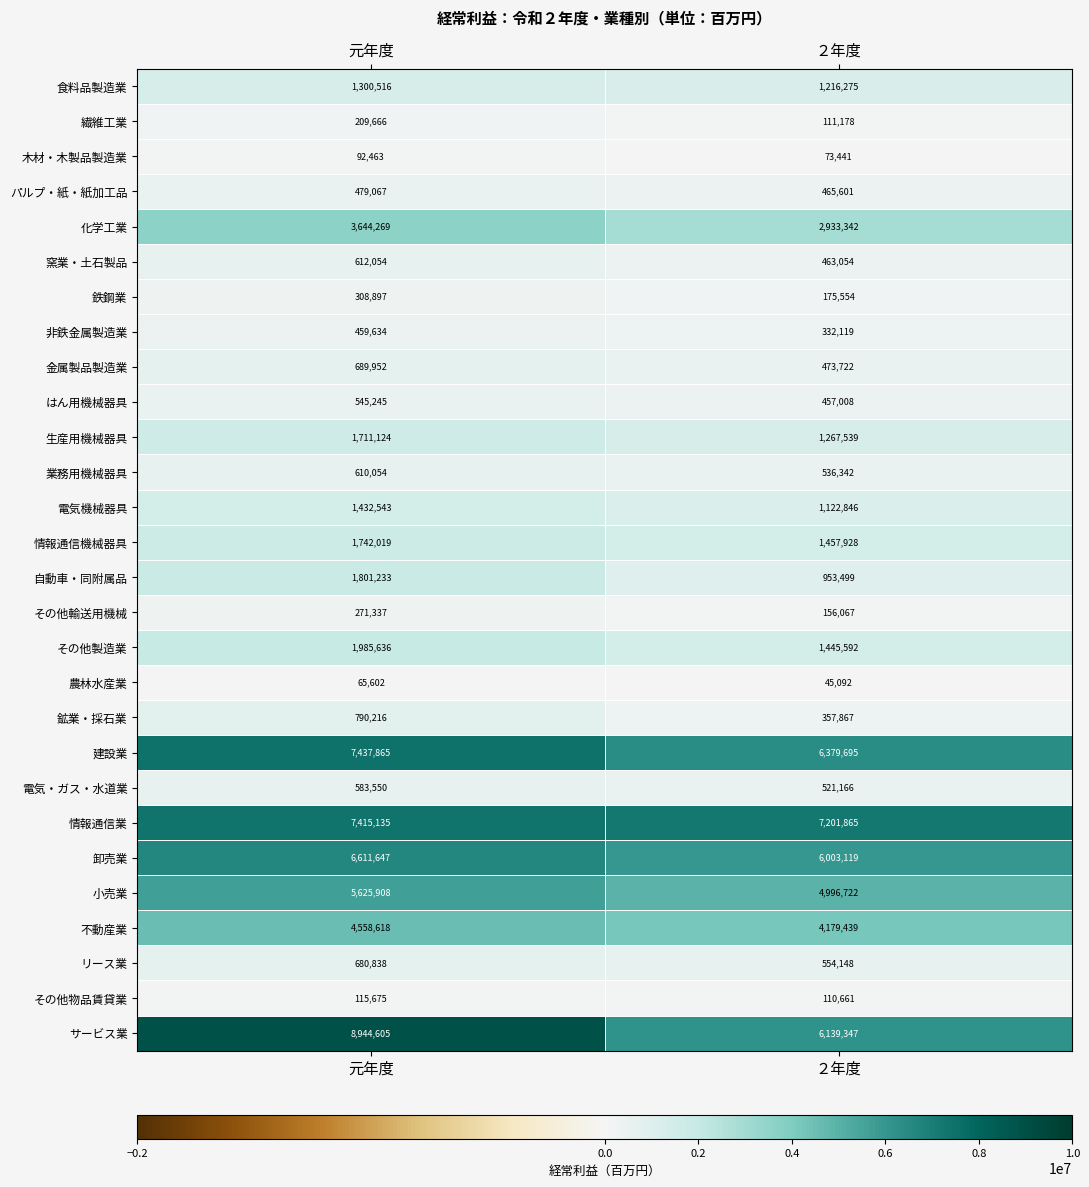

How many categories are shown in the chart?

2